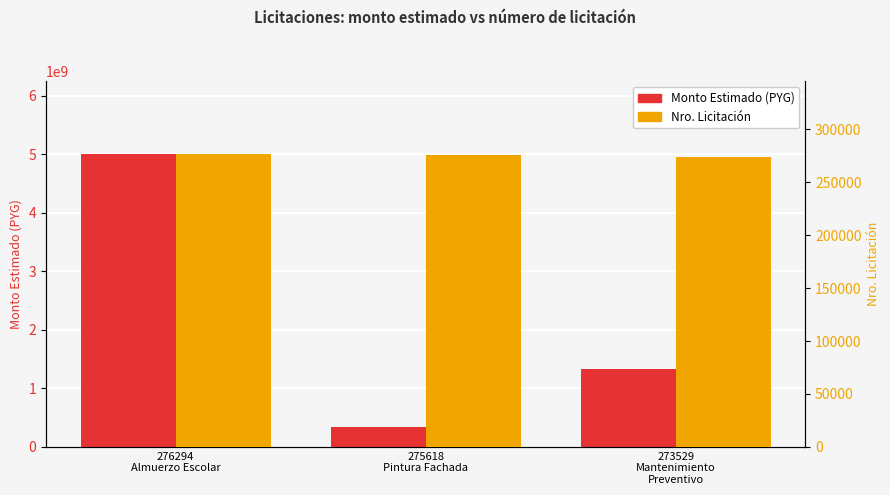

Rank the series by their average value, from lowest to highest.

Nro. Licitación, Monto Estimado (PYG)